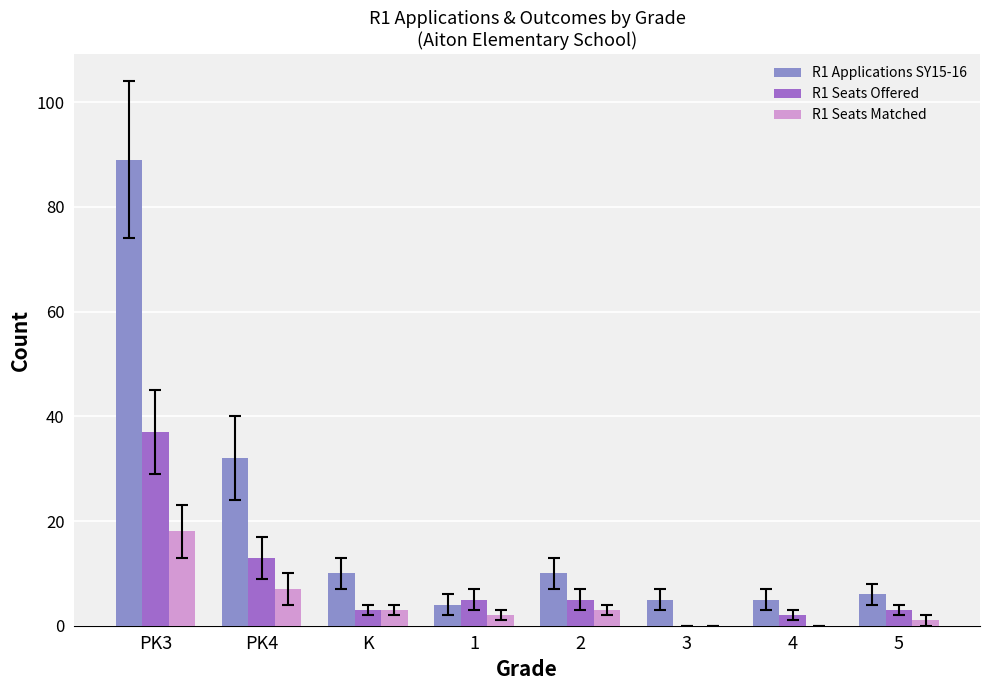

At which category is the sum across all series the highest?

PK3